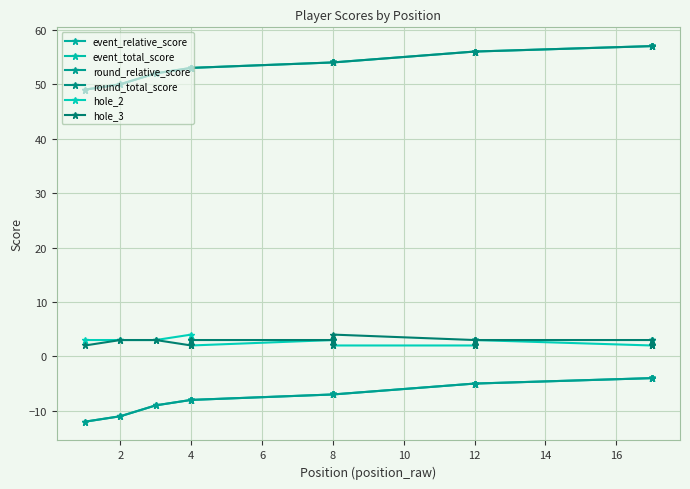

What is the highest value of the round_relative_score series?

-4